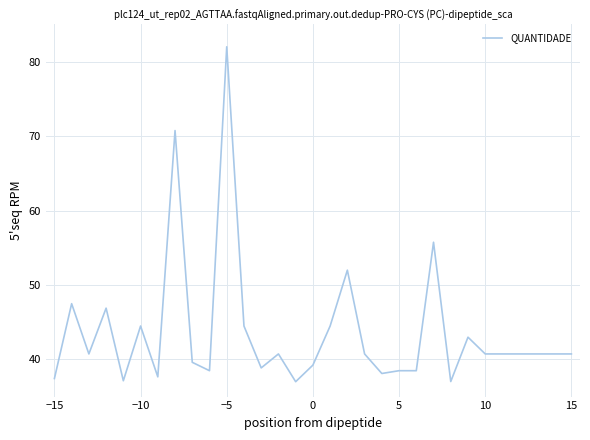

Does the chart have visible grid lines?

Yes